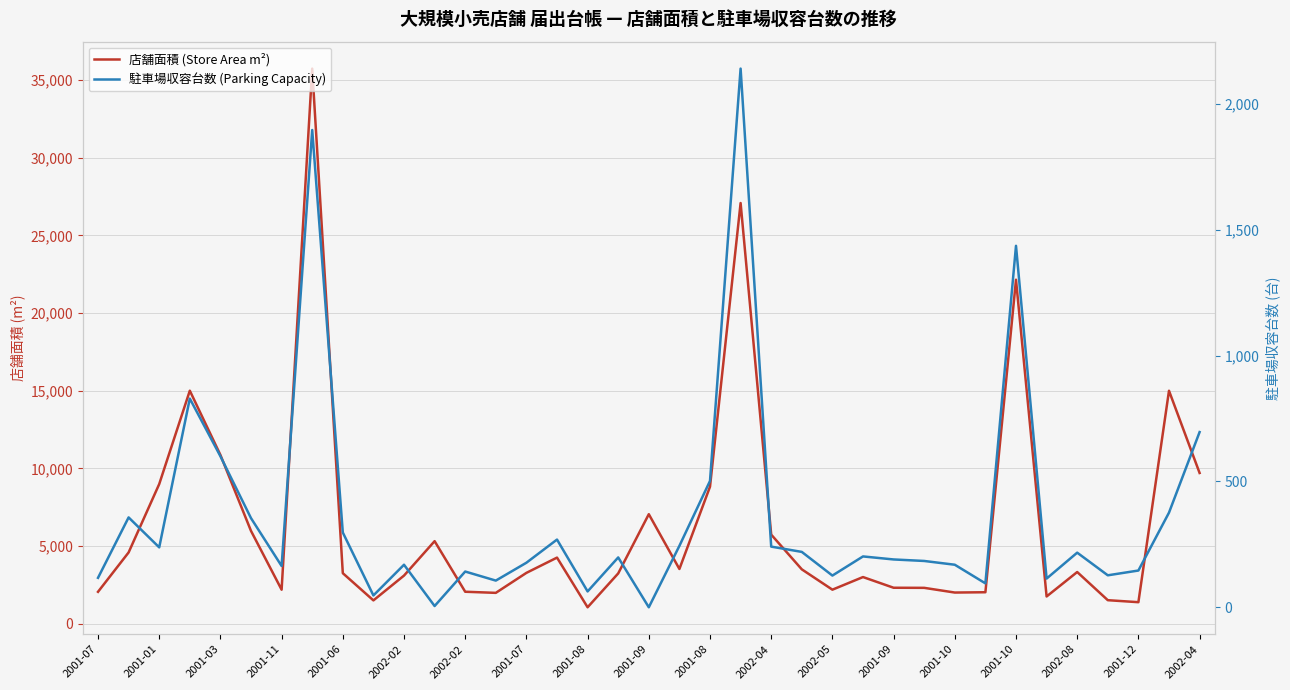

How many data points in 駐車場収容台数 (Parking Capacity) are above 198?

18